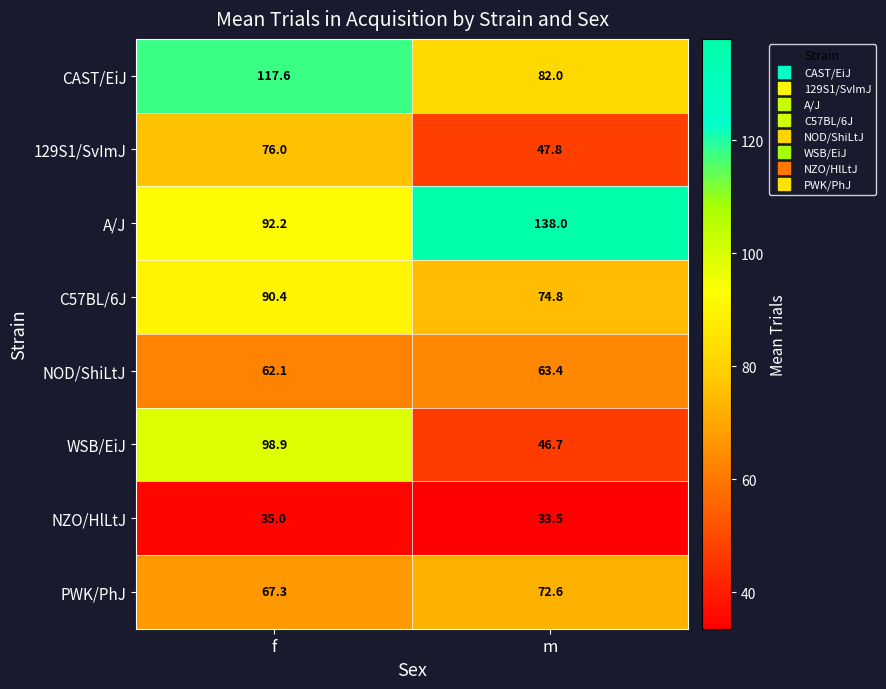

The NOD/ShiLtJ series shows 62.1 at f. True or false?

True